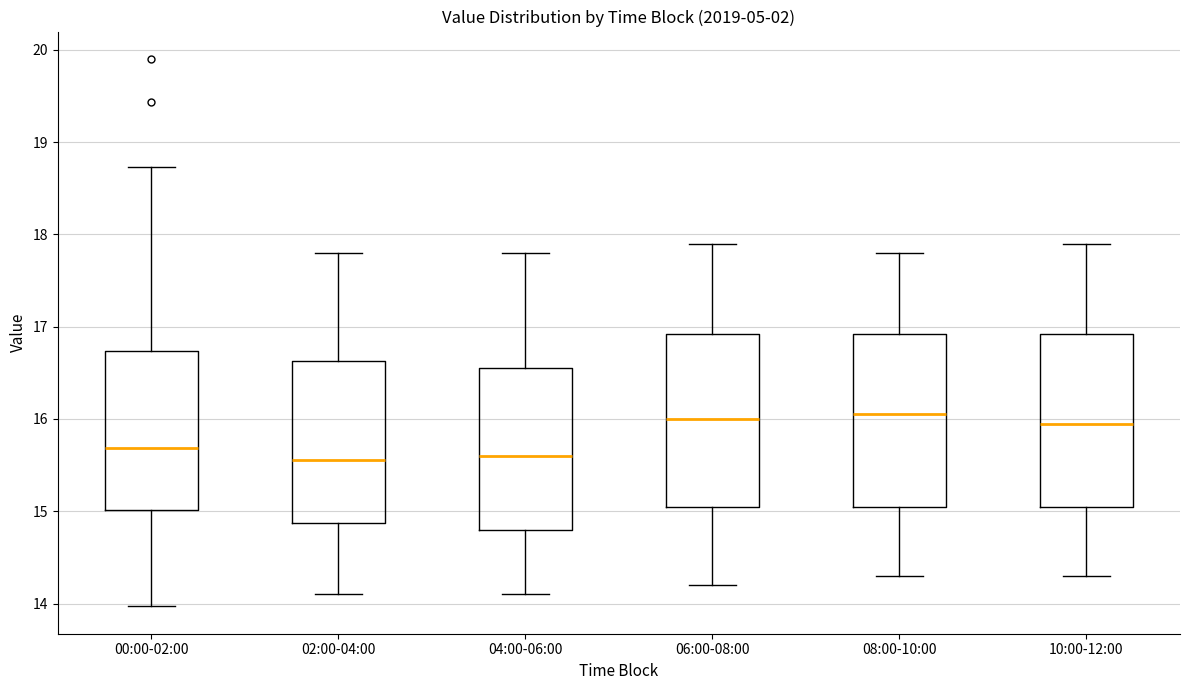

Reading left to right, read every box against the y-axis: the position of its median line, the range the box covers, and the ends of its whiskers. The values are not printed on the chart, so give them approximately, as read against the axis.

00:00-02:00: median 15.7, box 15.0 to 16.7, whiskers 14.0 to 18.7
02:00-04:00: median 15.6, box 14.9 to 16.6, whiskers 14.1 to 17.8
04:00-06:00: median 15.6, box 14.8 to 16.6, whiskers 14.1 to 17.8
06:00-08:00: median 16.0, box 15.1 to 16.9, whiskers 14.2 to 17.9
08:00-10:00: median 16.1, box 15.1 to 16.9, whiskers 14.3 to 17.8
10:00-12:00: median 16.0, box 15.1 to 16.9, whiskers 14.3 to 17.9